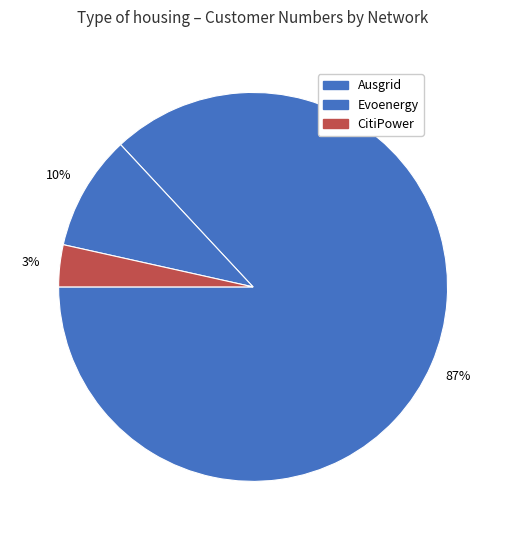

How many segments does this pie chart have?

3